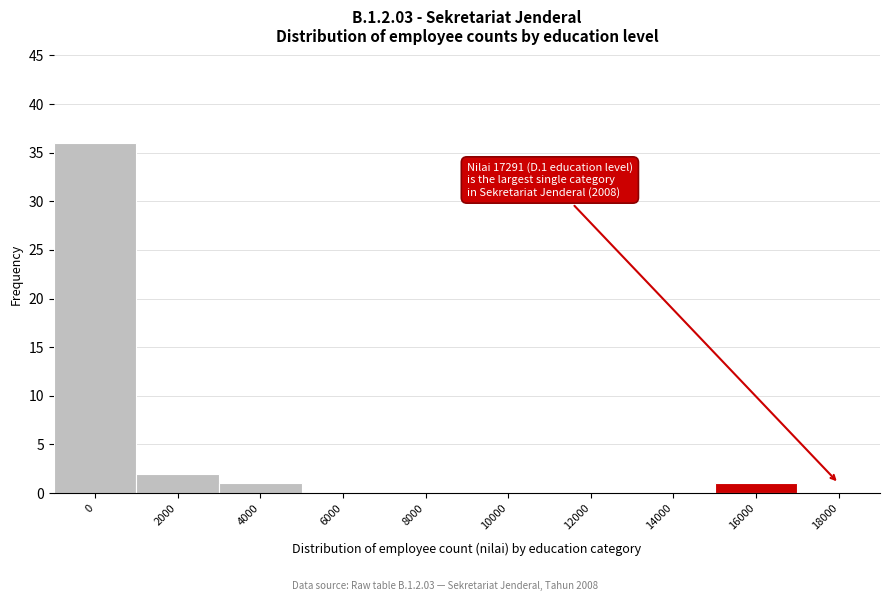

Reading right to left, extract all data points from this chart.

18000=0	16000=1	14000=0	12000=0	10000=0	8000=0	6000=0	4000=1	2000=2	0=36